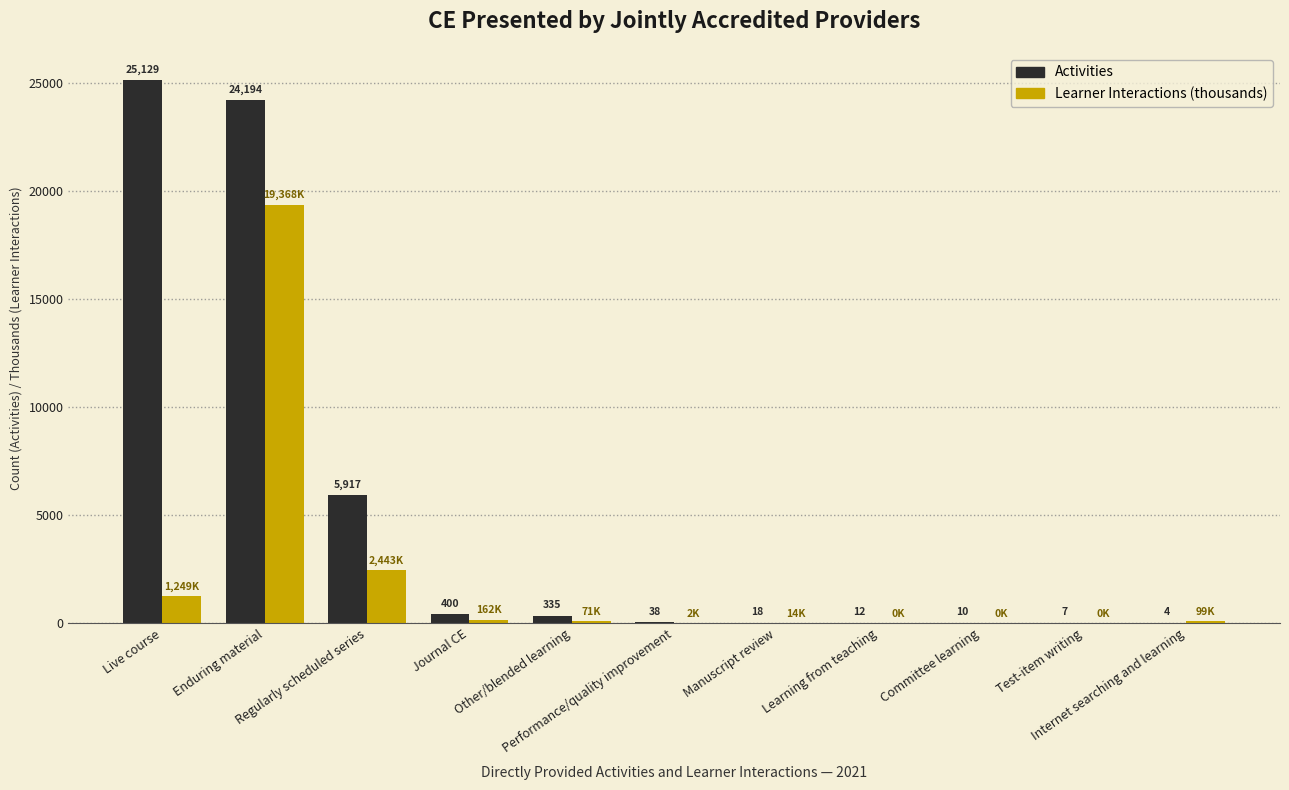

Read the Activities value at Journal CE.

400.0